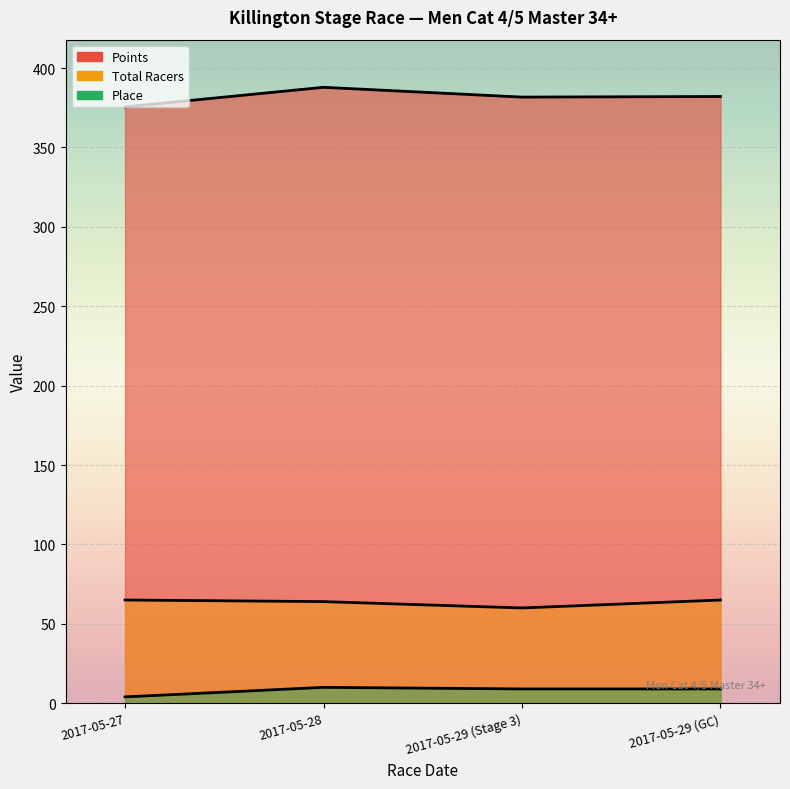

What is the average value of the Points series?

381.8